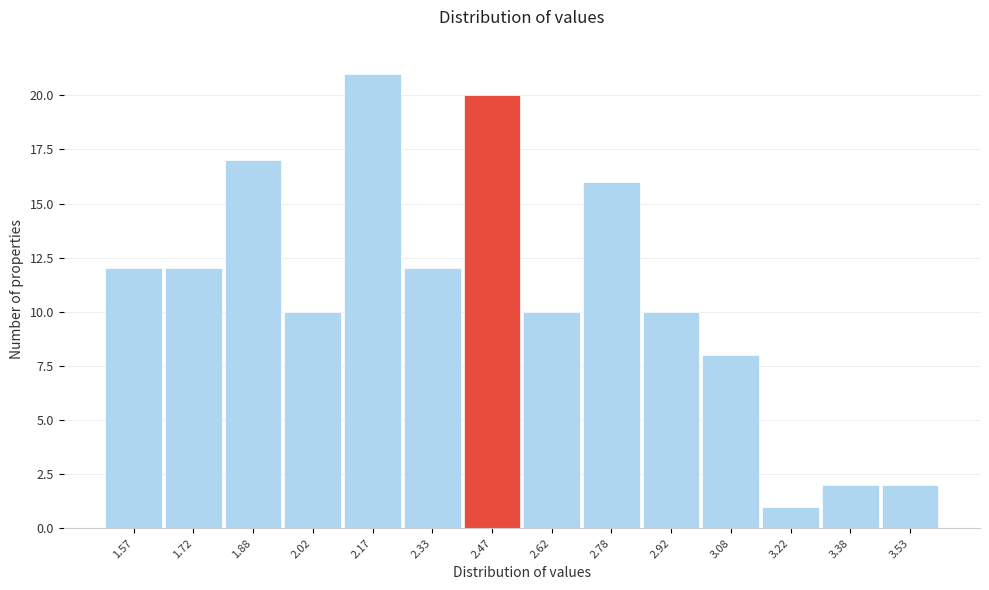

Reading left to right, list every bar in this chart as the range it spans on the x-axis followed by its height. Neither the bar edges nor the heights are printed on the chart, so give them approximately, as read against the axes.

1.50 to 1.65: 12
1.65 to 1.80: 12
1.80 to 1.95: 17
1.95 to 2.10: 10
2.10 to 2.25: 21
2.25 to 2.40: 12
2.40 to 2.55: 20
2.55 to 2.70: 10
2.70 to 2.85: 16
2.85 to 3.00: 10
3.00 to 3.15: 8
3.15 to 3.30: 1
3.30 to 3.45: 2
3.45 to 3.60: 2